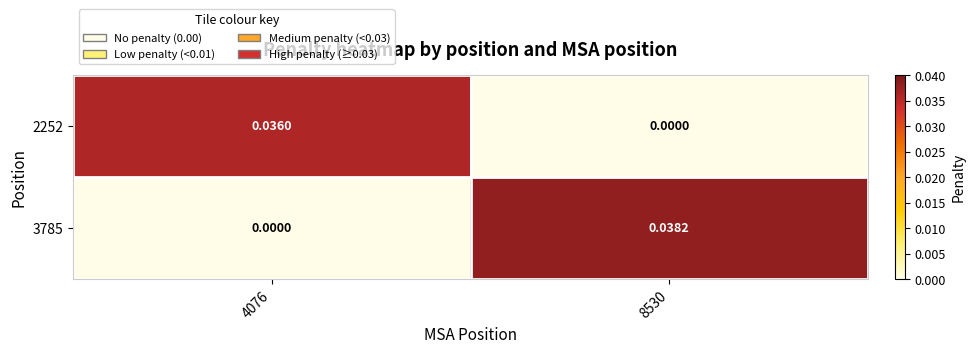

List the series in order of their overall mean, highest first.

3785, 2252